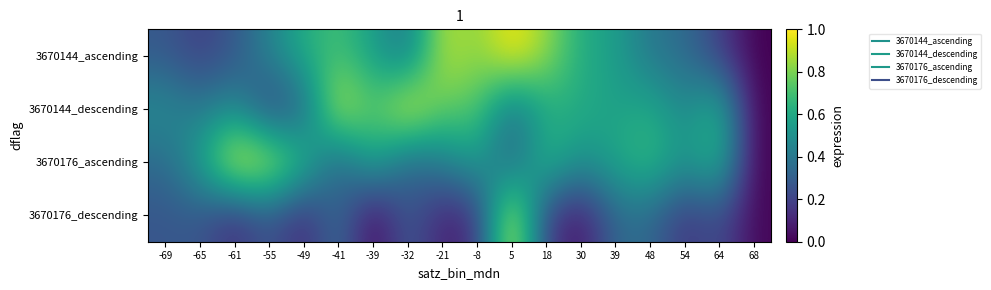

How many distinct data groups are displayed?

4